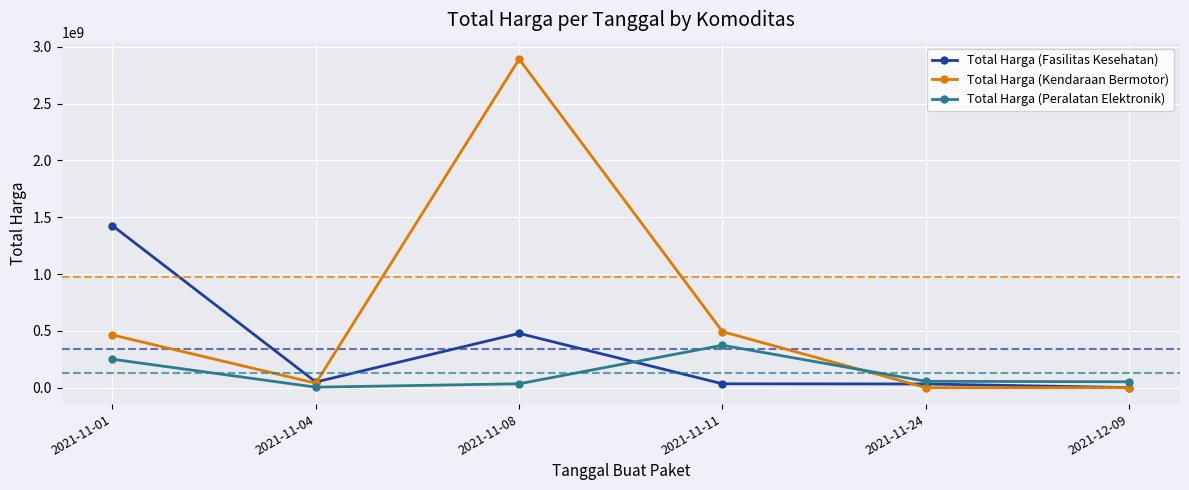

Which series ends up on top after the final intersection of Total Harga (Kendaraan Bermotor) and Total Harga (Peralatan Elektronik)?

Total Harga (Peralatan Elektronik)